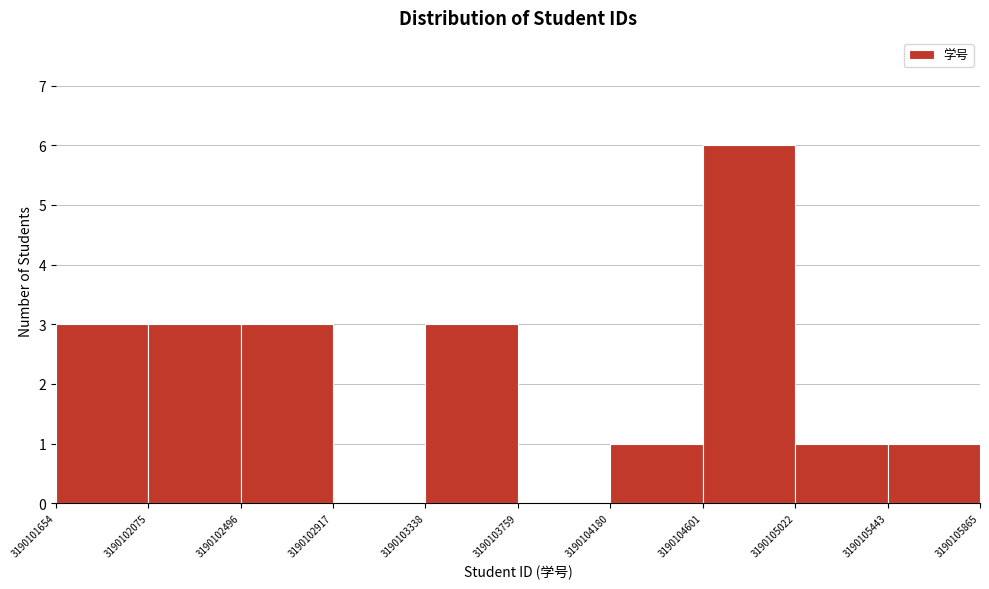

Which range on the x-axis has the tallest bar?

3190104601 to 3190105022